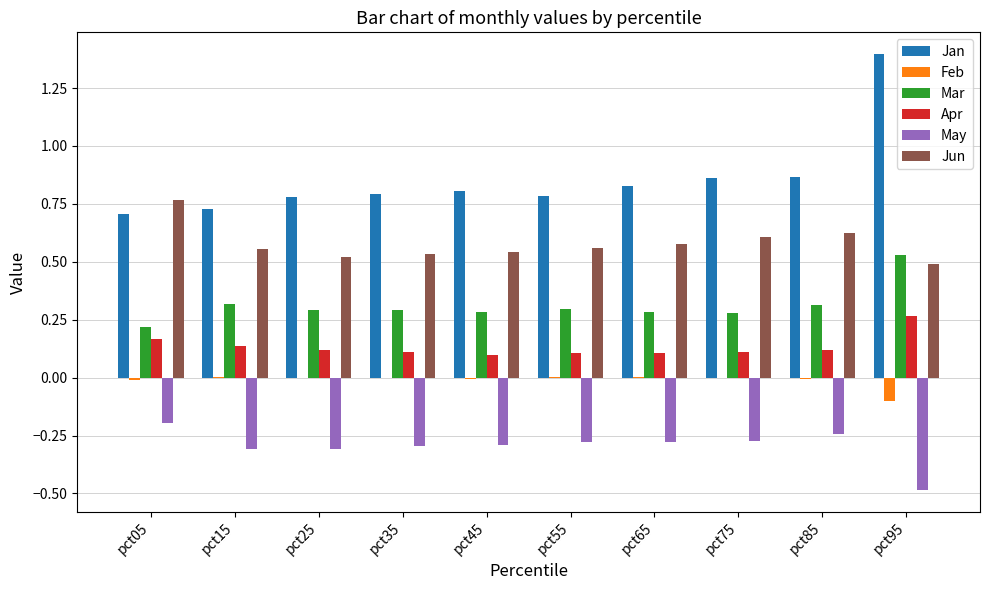

Which series has the largest total across all categories?

Jan